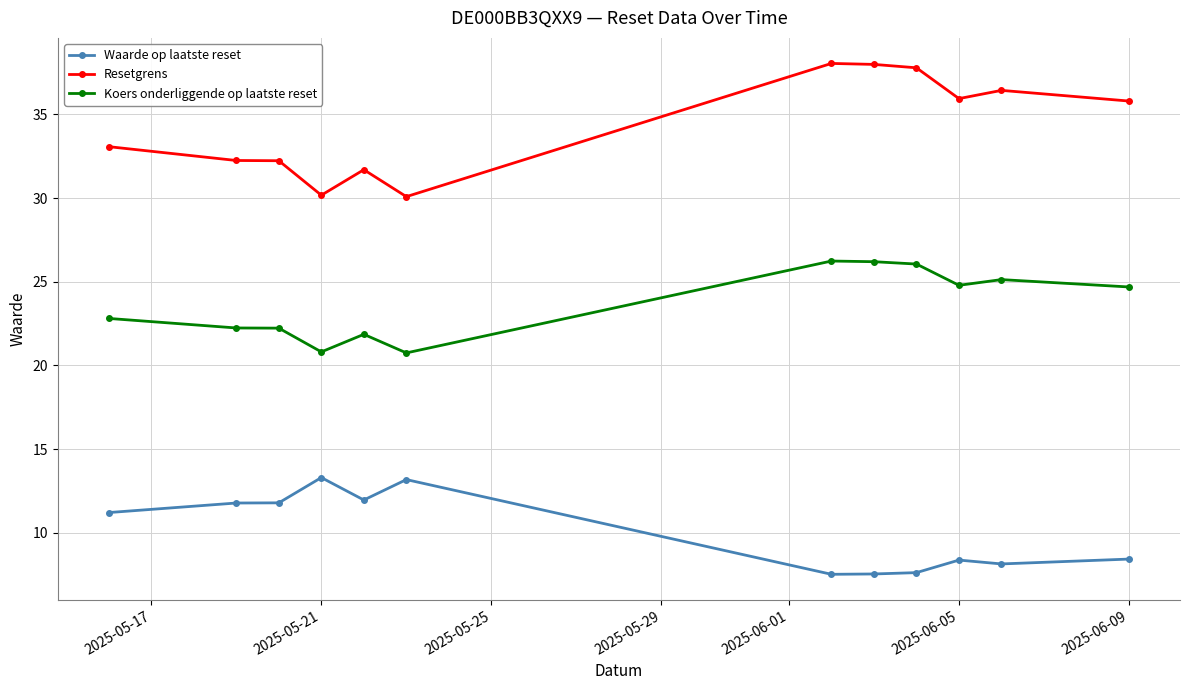

True or false: Koers onderliggende op laatste reset and Waarde op laatste reset intersect in this chart.

False